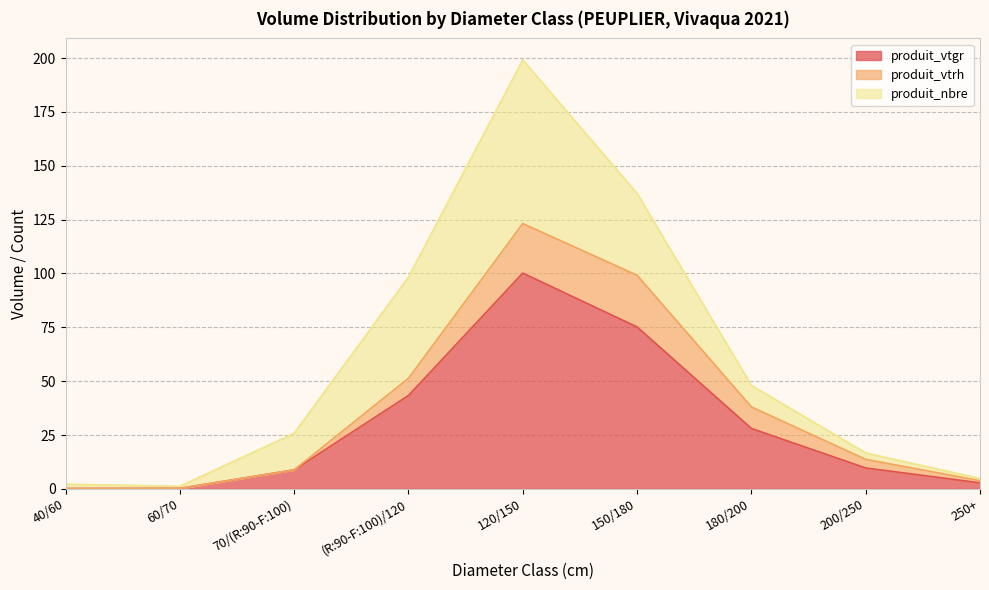

Which has a higher value, 150/180 or 120/150?

120/150